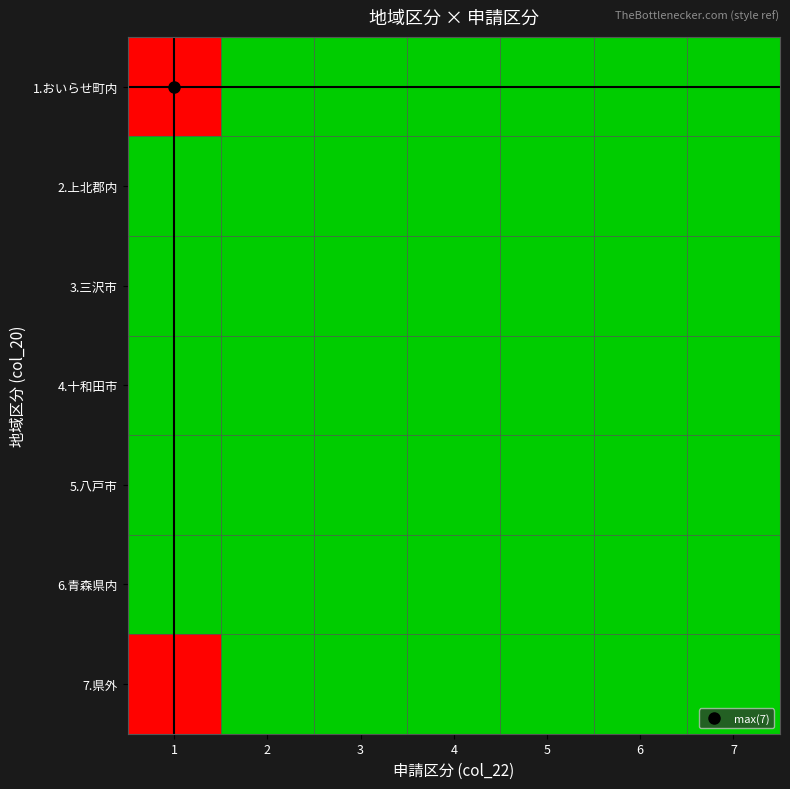

Reading left to right, what are all the values shown in this chart?

1.おいらせ町内: 1=7	2=0	3=0	4=0	5=0	6=0	7=0
2.上北郡内: 1=0	2=0	3=0	4=0	5=0	6=0	7=0
3.三沢市: 1=0	2=0	3=0	4=0	5=0	6=0	7=0
4.十和田市: 1=0	2=0	3=0	4=0	5=0	6=0	7=0
5.八戸市: 1=0	2=0	3=0	4=0	5=0	6=0	7=0
6.青森県内: 1=0	2=0	3=0	4=0	5=0	6=0	7=0
7.県外: 1=7	2=0	3=0	4=0	5=0	6=0	7=0